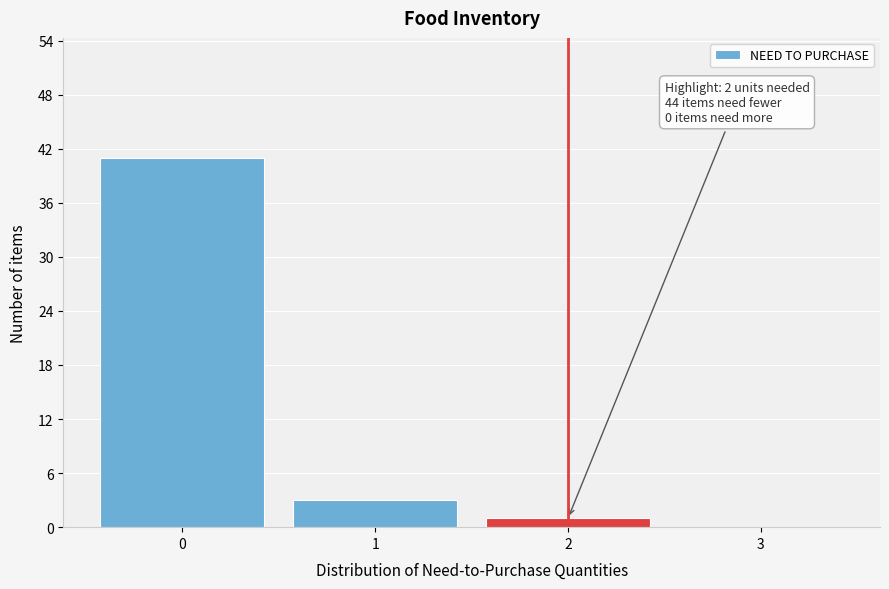

Which range on the x-axis has the tallest bar?

-0.5 to 0.5